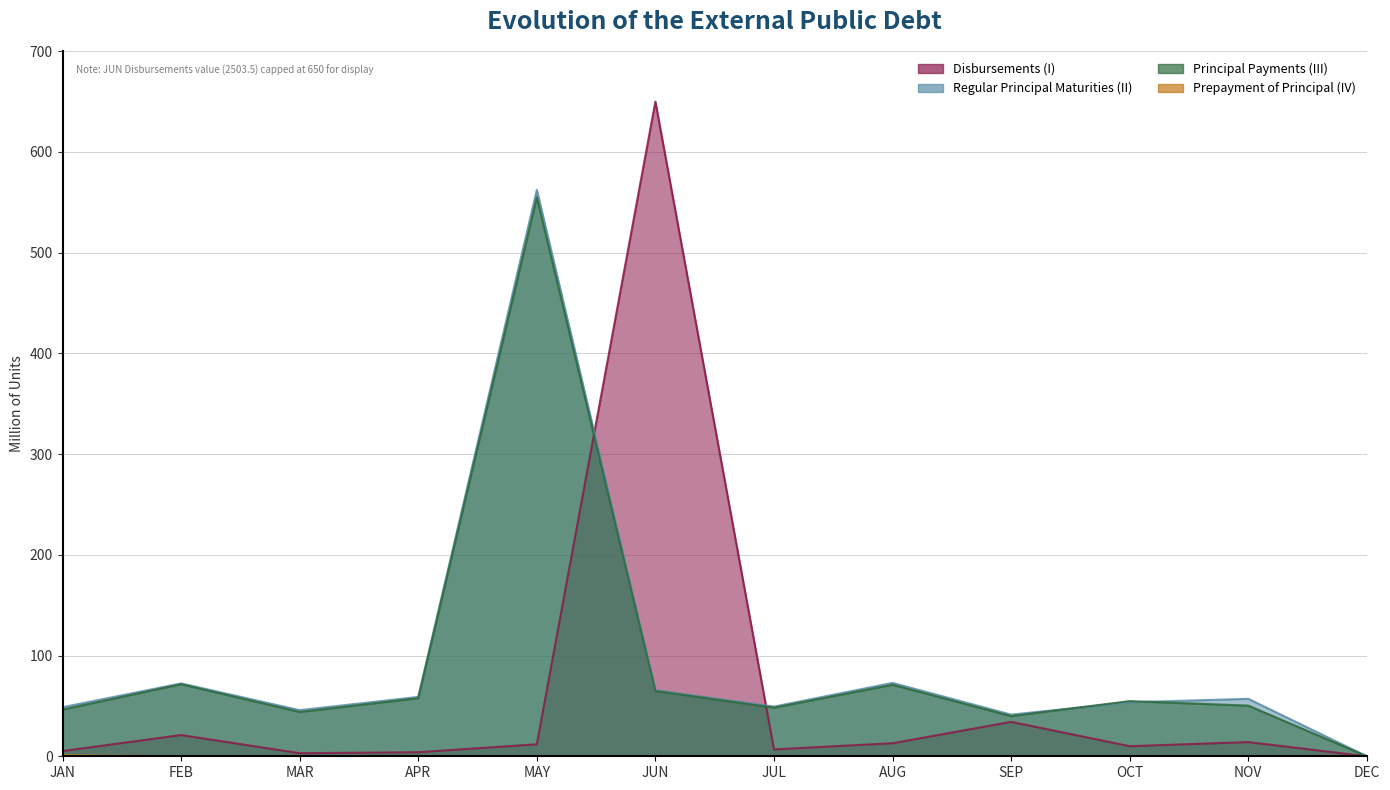

At which label is Regular Principal Maturities (II) closest to 281?

AUG